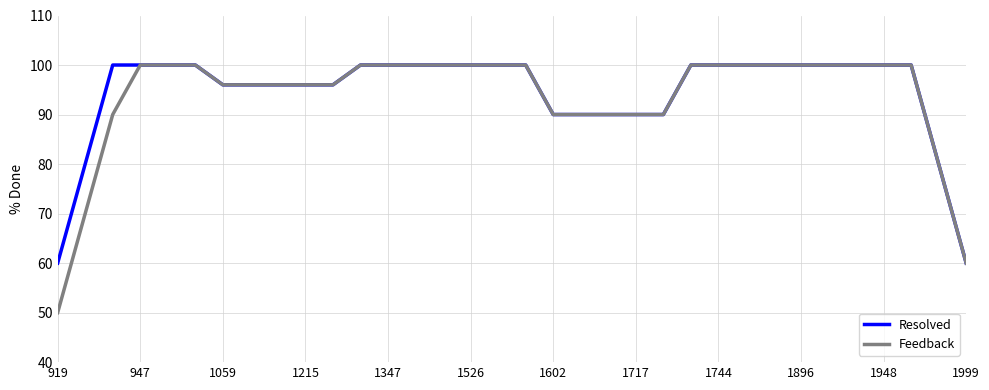

What is the maximum value for Resolved?

100